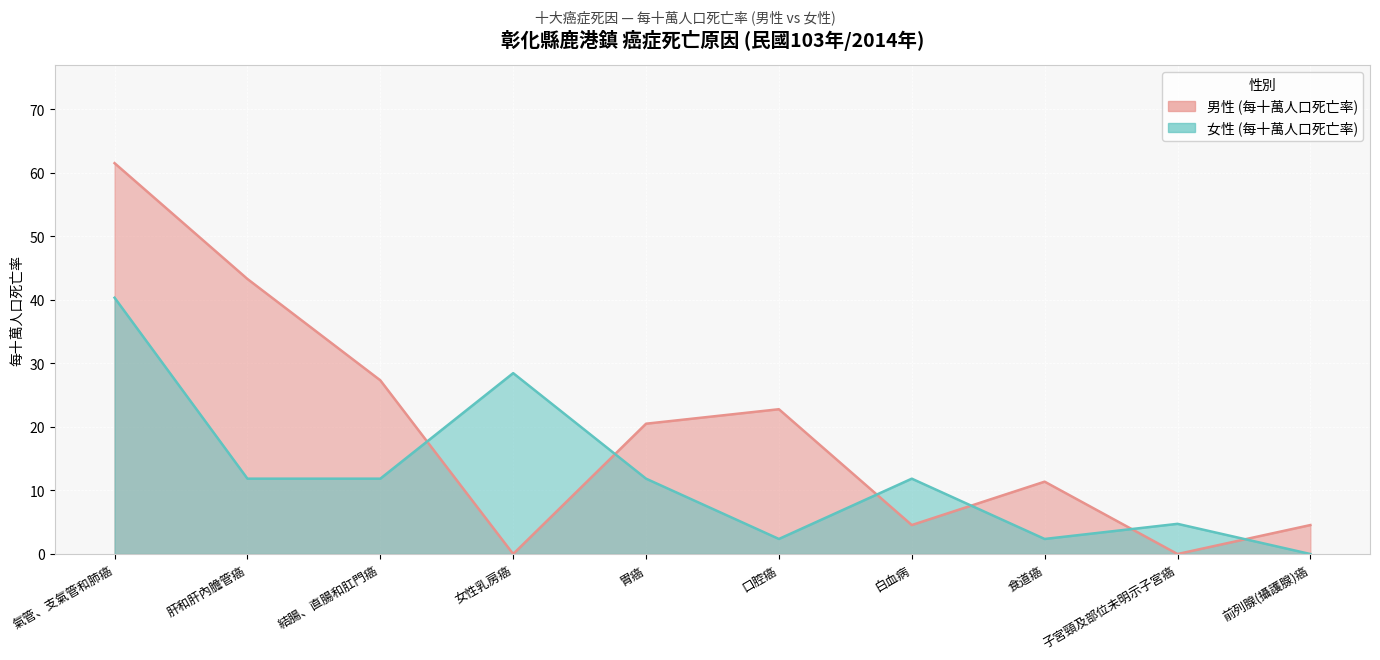

At which category does the chart reach its minimum across all series?

女性乳房癌